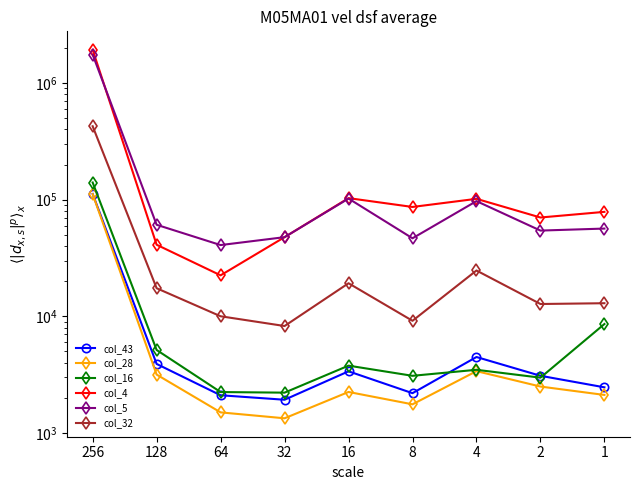

How many interior local peaks does the col_28 series have?

2